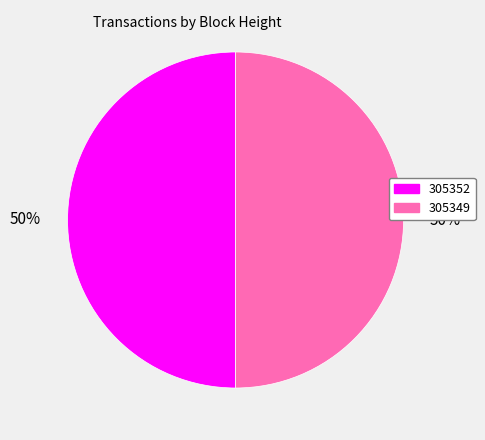

To the nearest percent, what percentage of the pie is 305349?

50%